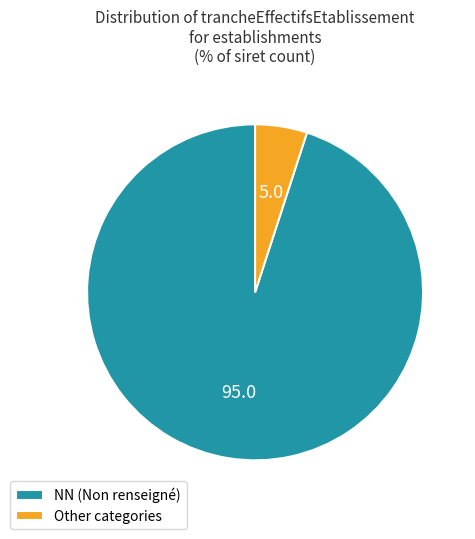

Count the number of slices in the pie.

2